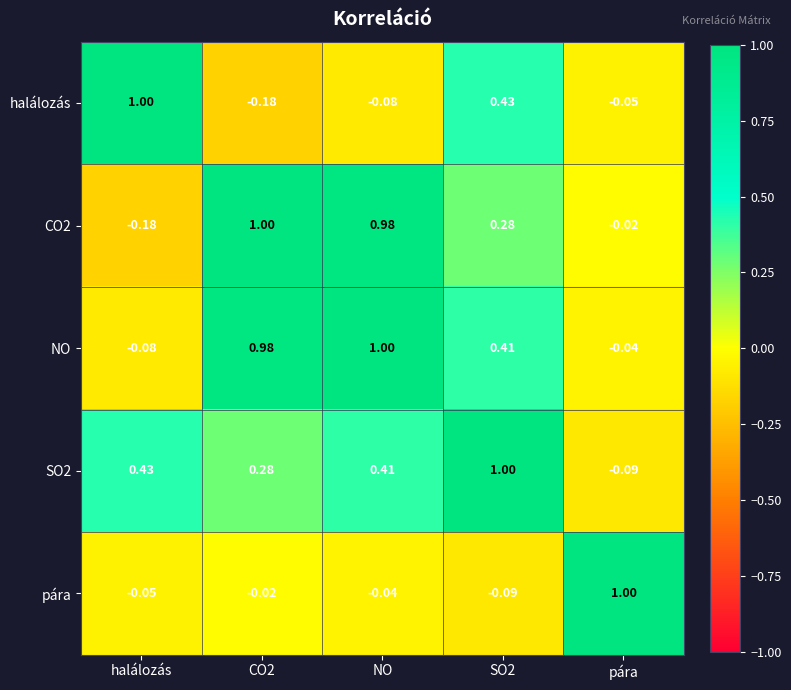

Which series has the largest total across all categories?

NO